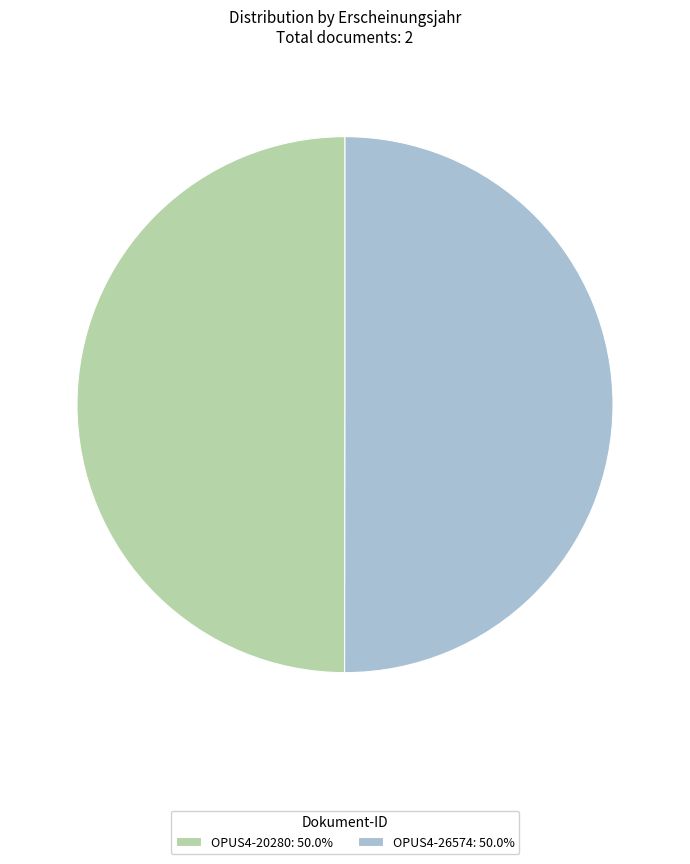

How many segments does this pie chart have?

2